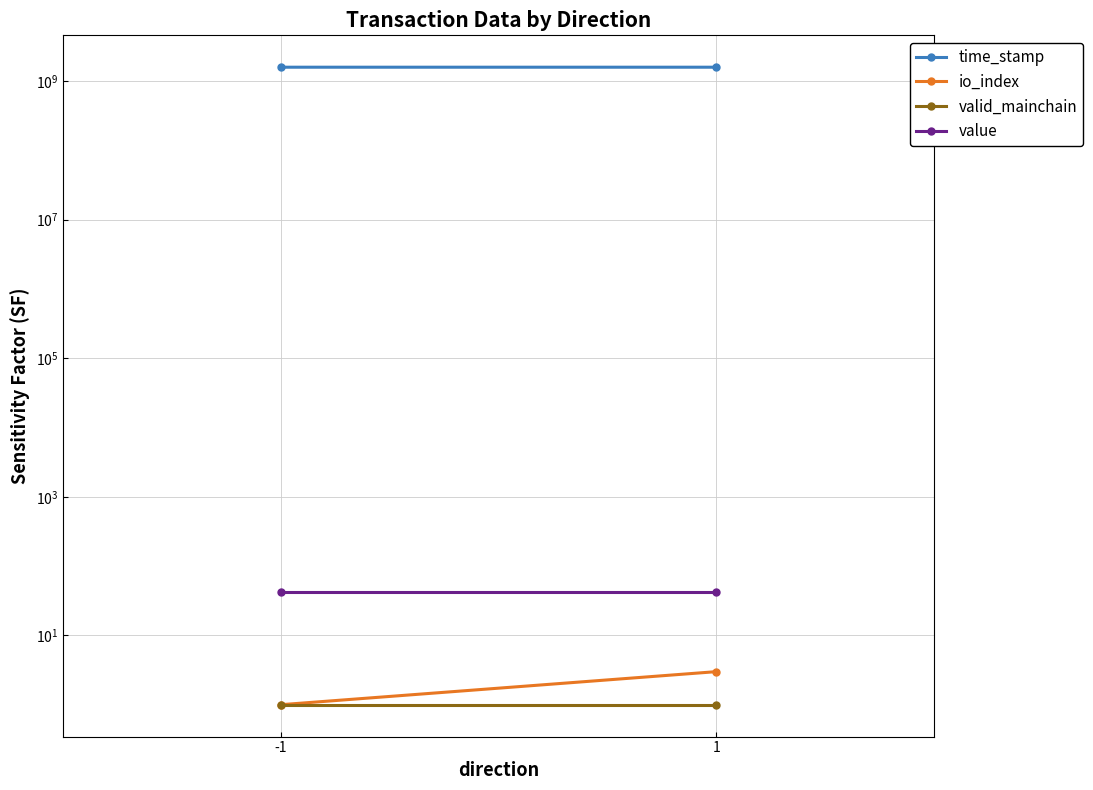

What is the total value across all series at 1?

1582360116.7